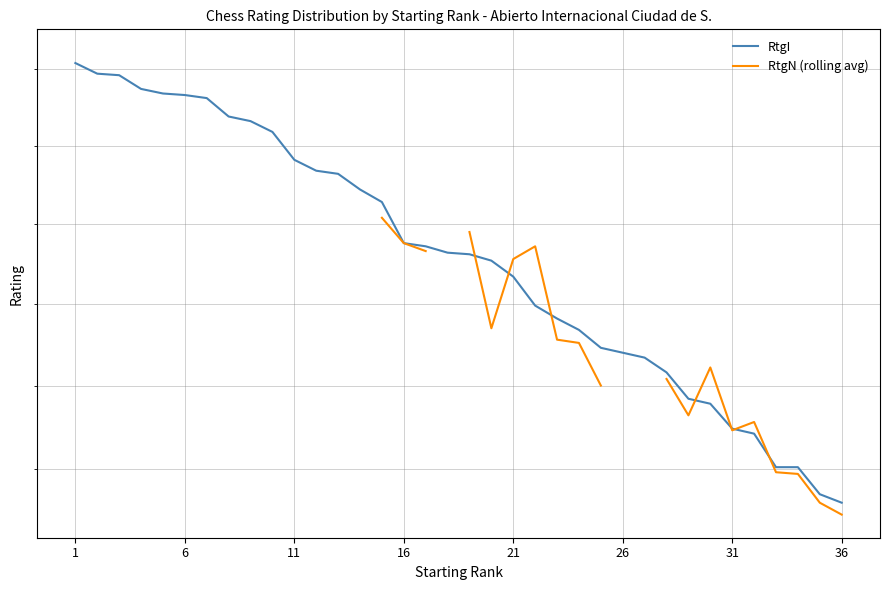

What are all the series names shown in the legend?

RtgI, RtgN (rolling avg)